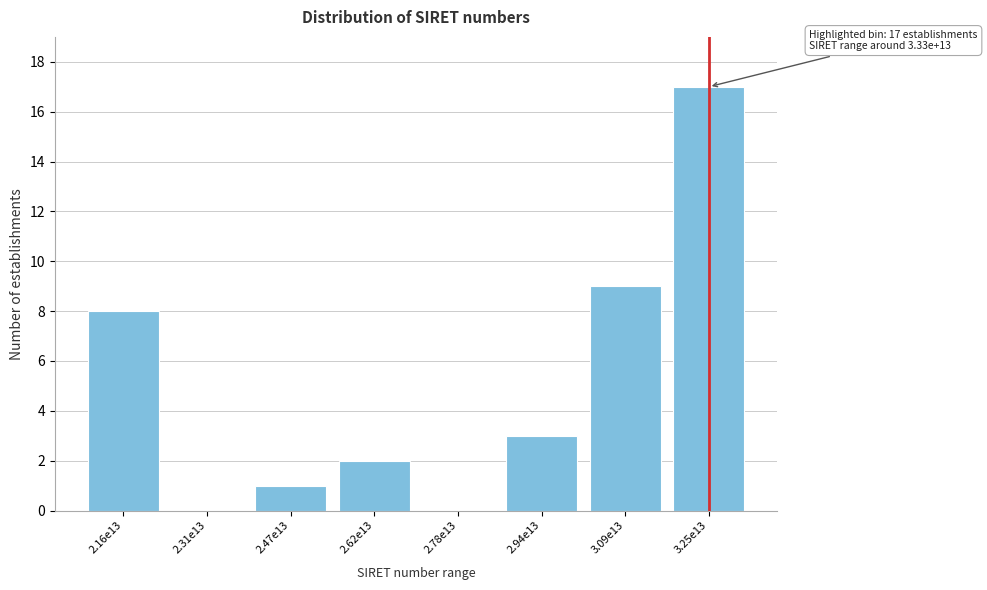

Reading left to right, extract all data points from this chart.

2.16e13=8	2.31e13=0	2.47e13=1	2.62e13=2	2.78e13=0	2.94e13=3	3.09e13=9	3.25e13=17